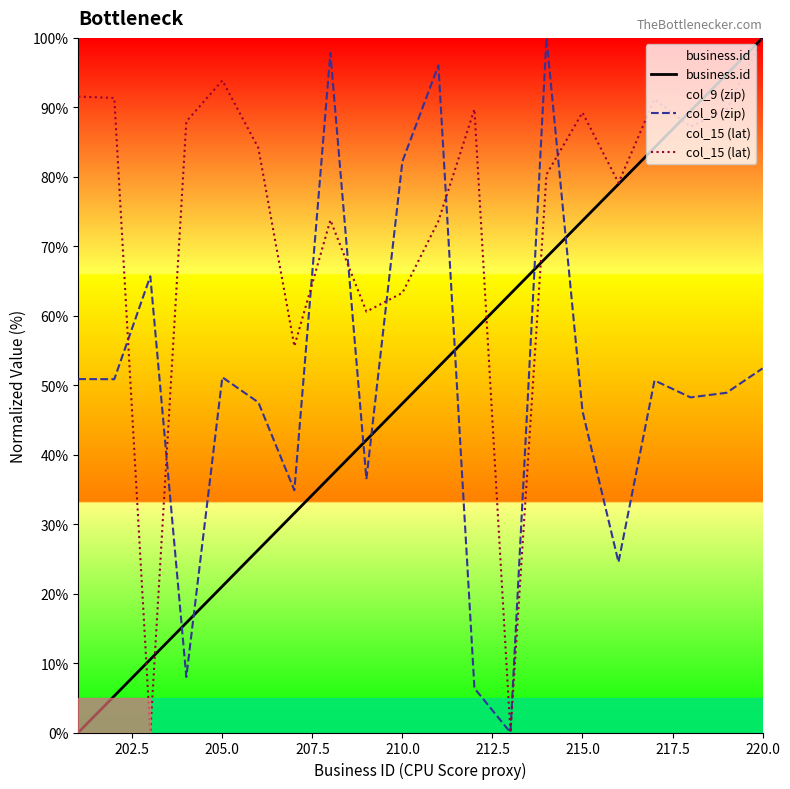

What is the value of the col_9 (zip) point at the 17th from the left?

50.7